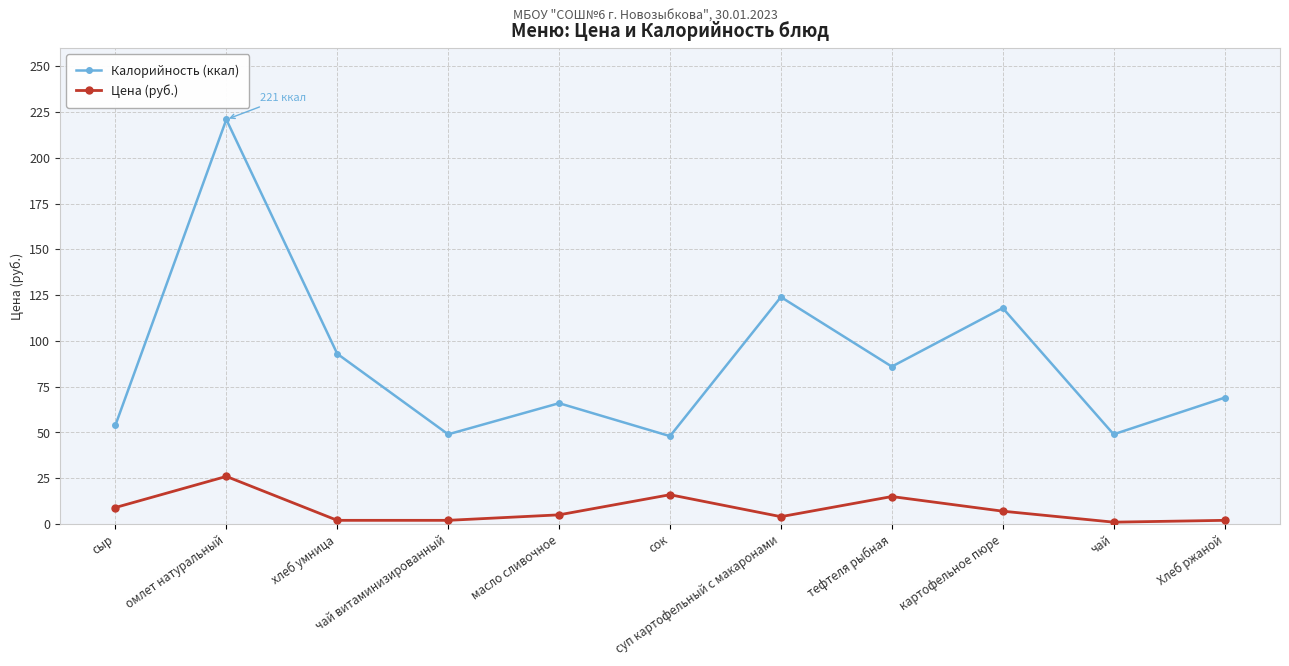

In Калорийность (ккал), how many points are higher than both neighbors (excluding endpoints)?

4